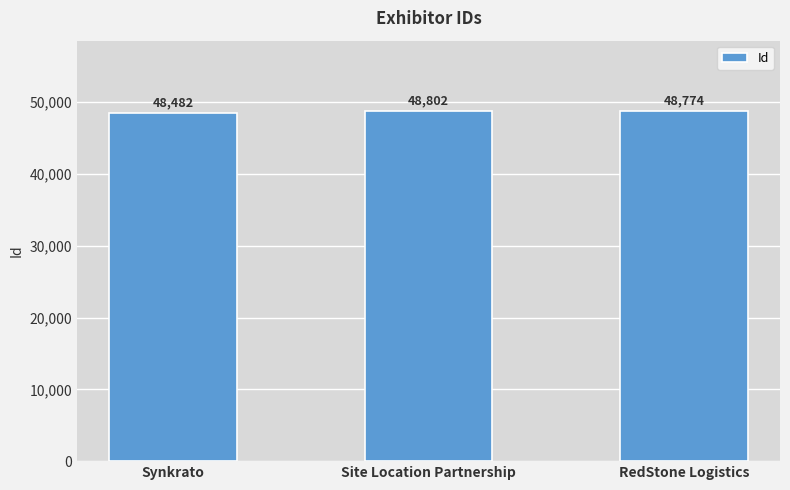

Reading left to right, list all the values displayed in this chart.

48482	48802	48774